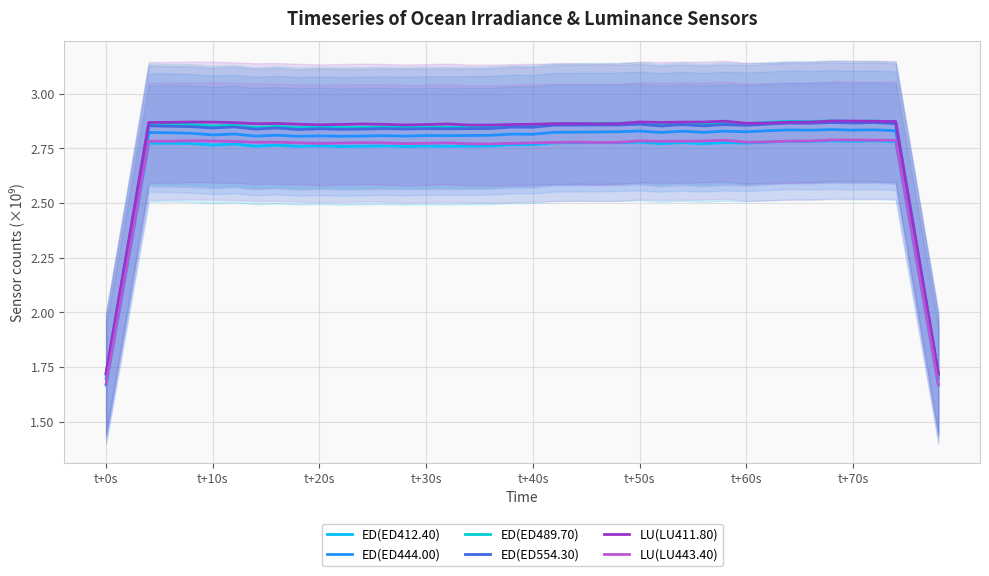

True or false: LU(LU443.40) has more than 1 points higher than both neighbors.

True